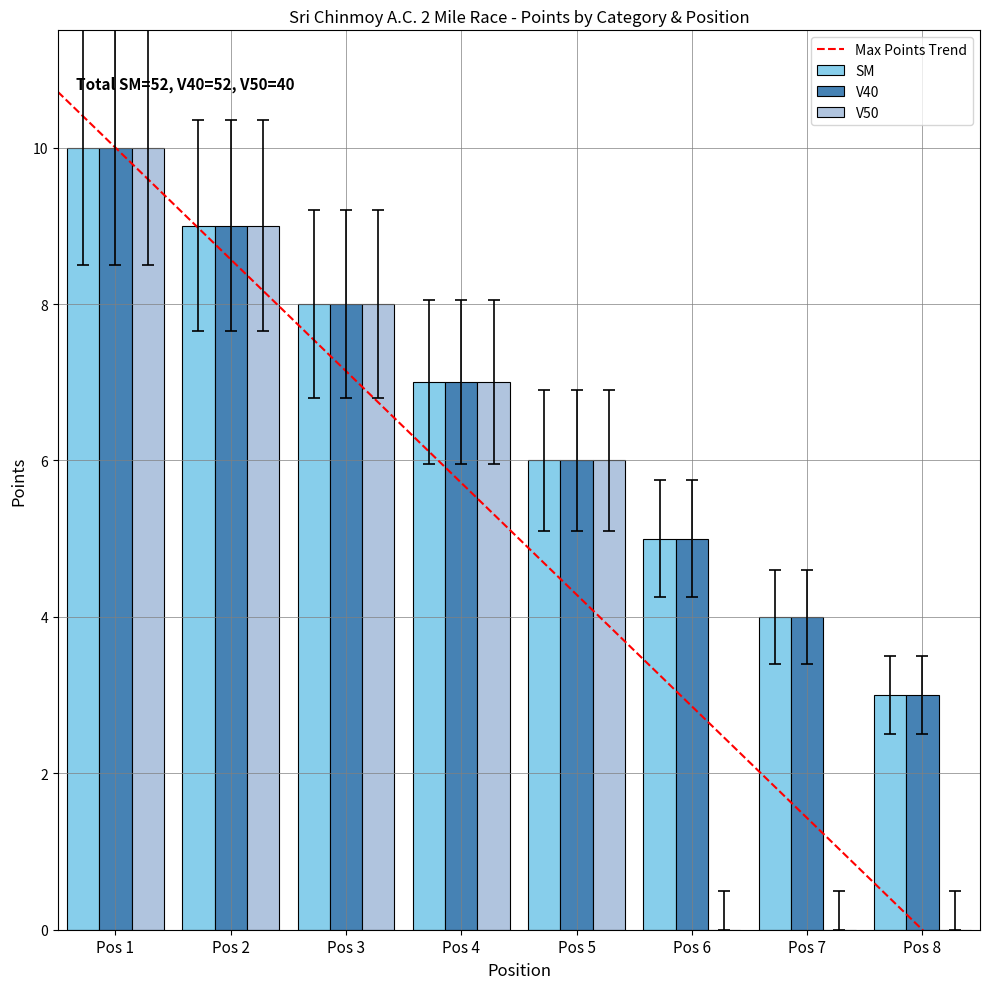

What is the sum of all SM values?

52